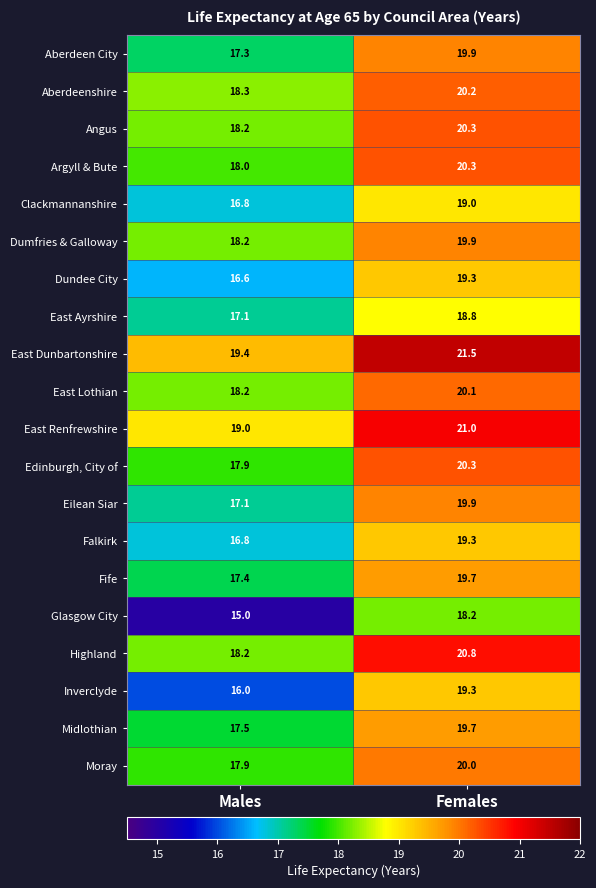

What is the sum of the Midlothian values at Females and Males?

37.2